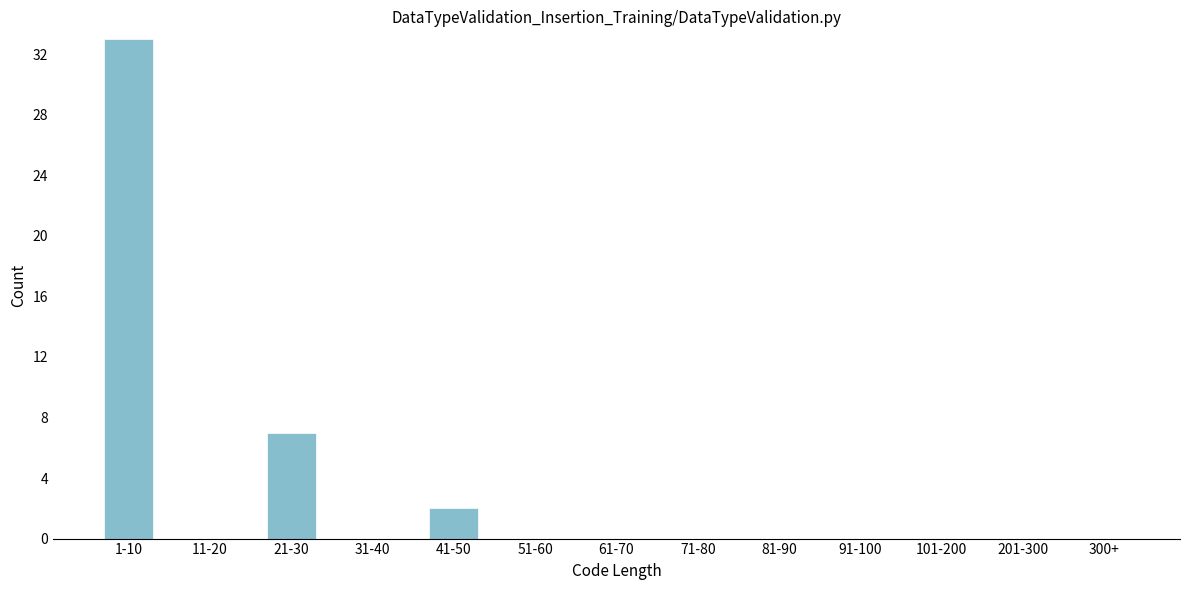

Reading left to right, transcribe all the data shown in this chart.

1-10=33	11-20=0	21-30=7	31-40=0	41-50=2	51-60=0	61-70=0	71-80=0	81-90=0	91-100=0	101-200=0	201-300=0	300+=0